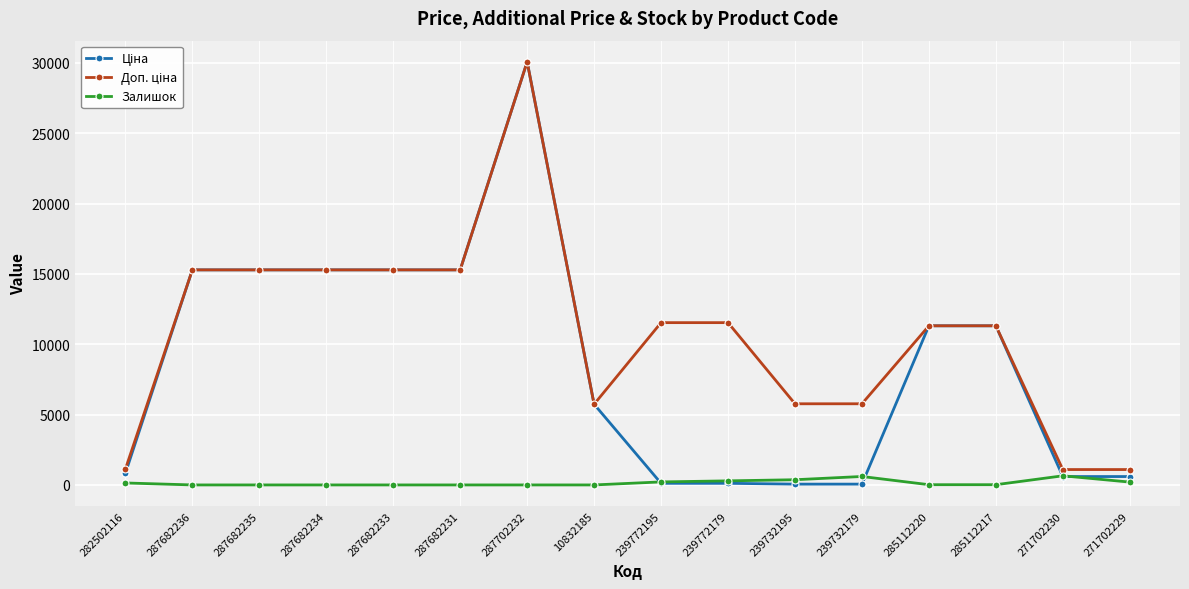

What is the greatest value displayed?

30077.8